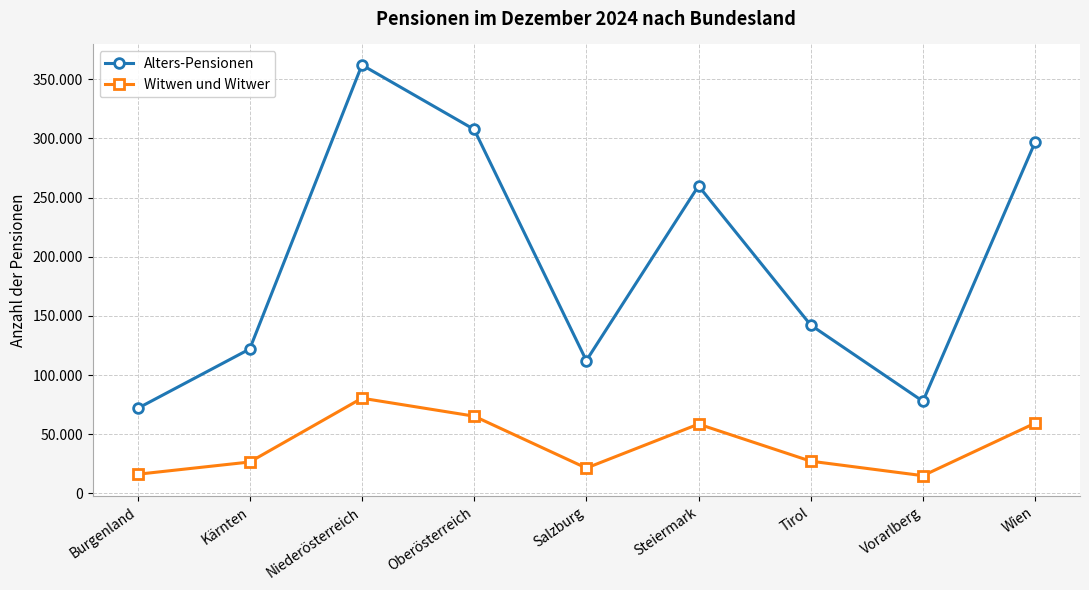

What are all the series names shown in the legend?

Alters-Pensionen, Witwen und Witwer